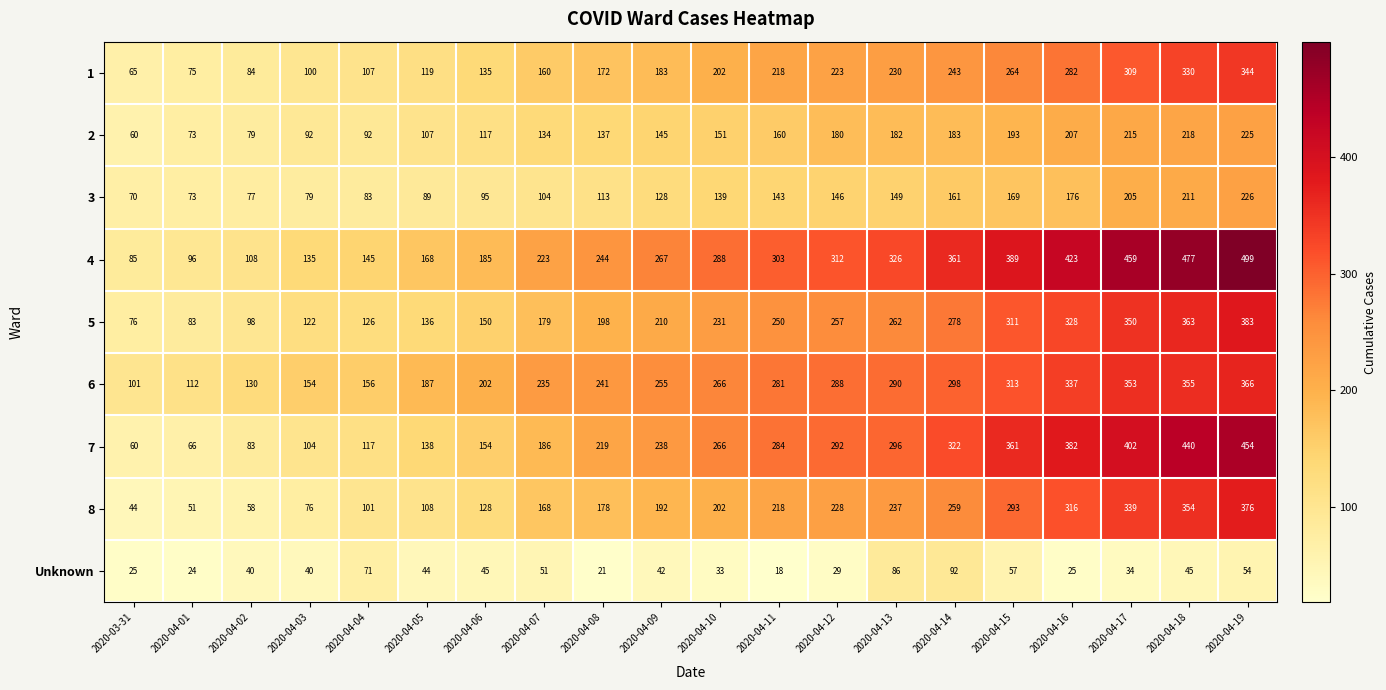

At which category is the sum across all series the highest?

2020-04-19